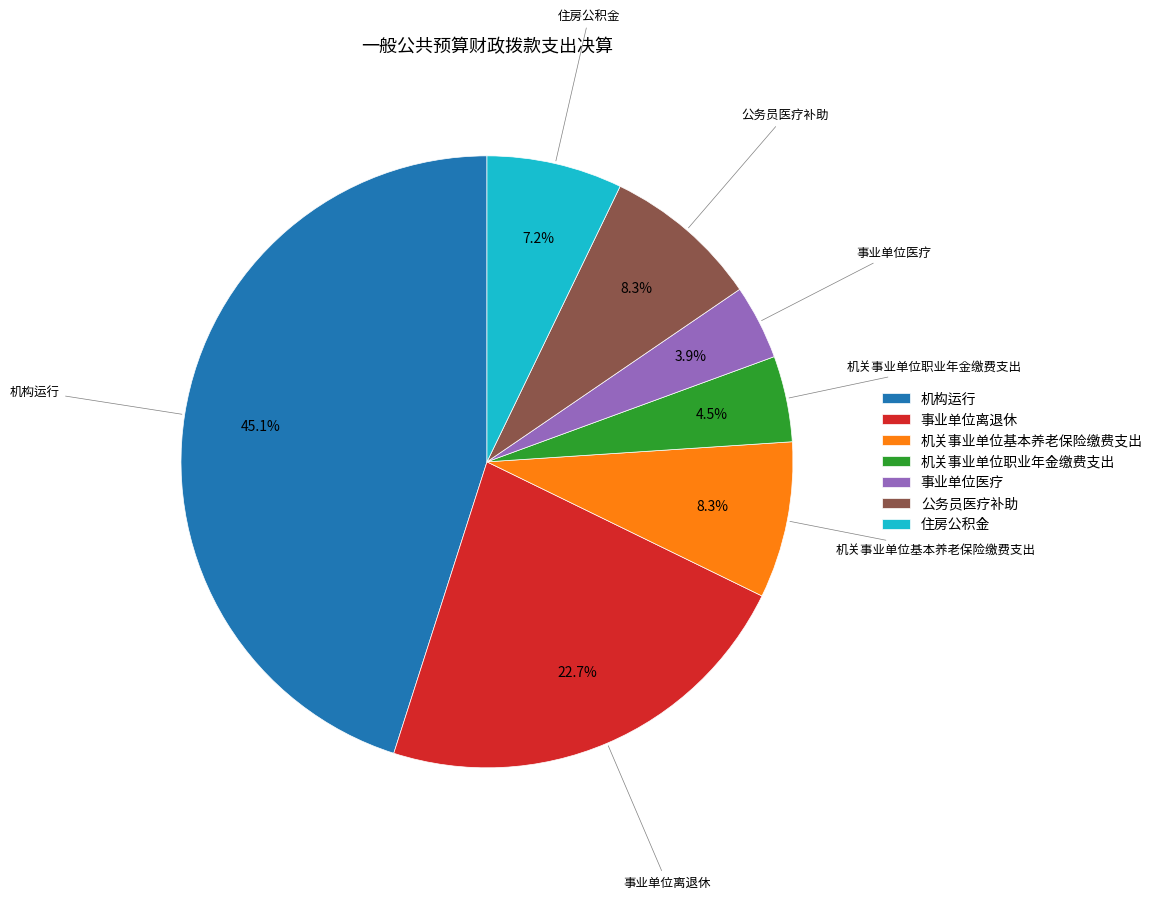

What percentage is the 机构运行 slice, to the nearest percent?

45%